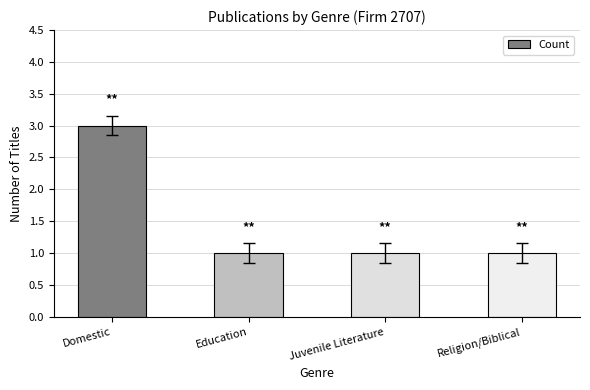

Which label corresponds to the largest value in the chart?

Domestic